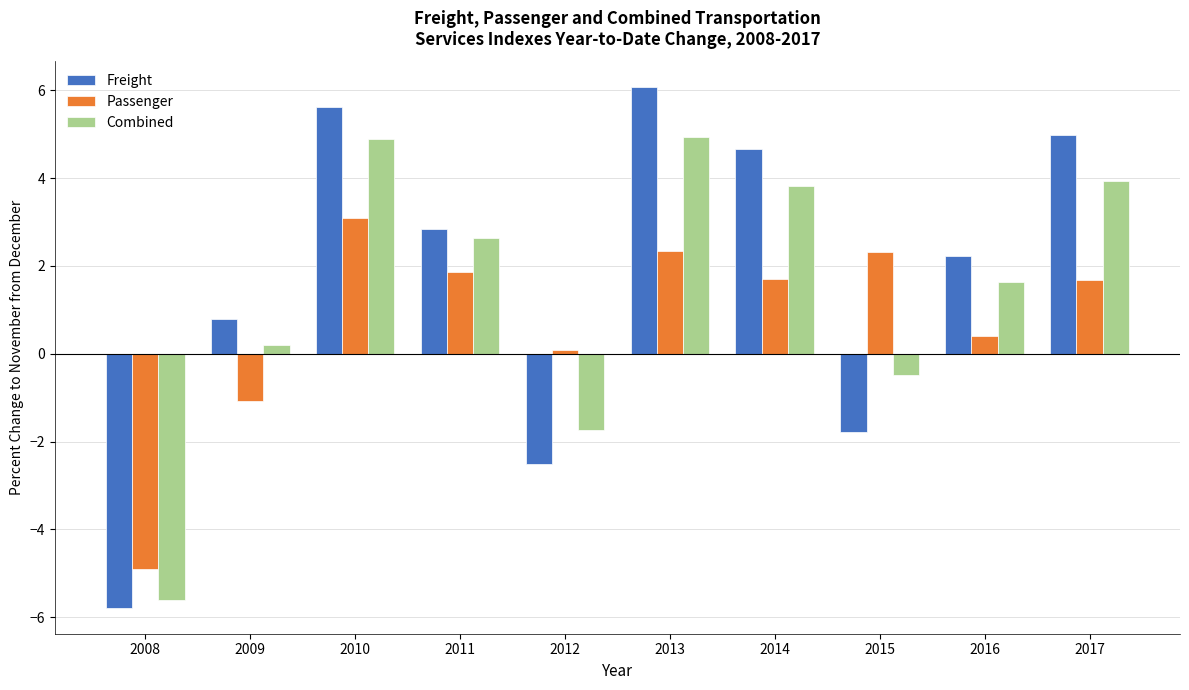

What is the value of the Freight bar at the 5th from the left?

-2.5